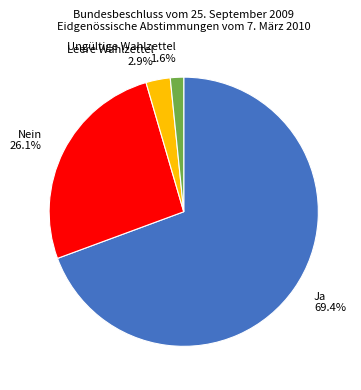

To the nearest percent, what is the difference between the largest and smallest slice percentages?

68%